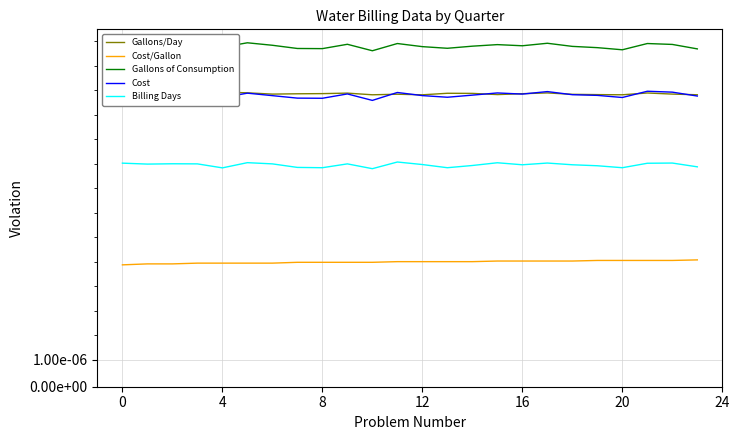

Between 12 and 18, which series saw the biggest shift?

Gallons of Consumption